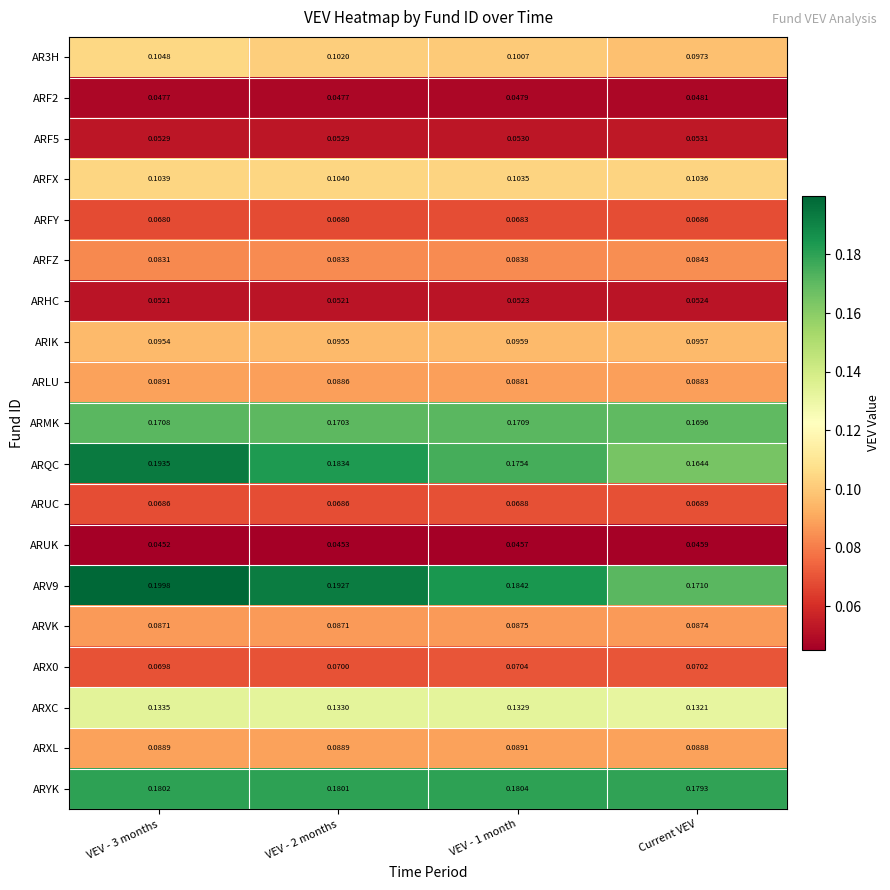

Which series has the largest range (max minus min)?

ARQC